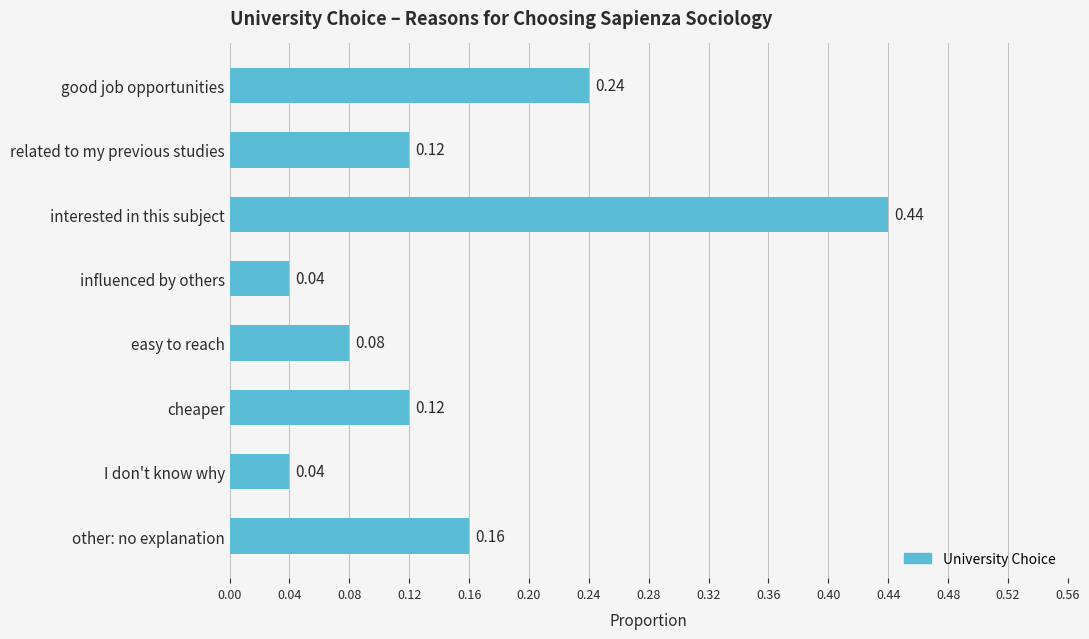

How many bars are there in total?

8